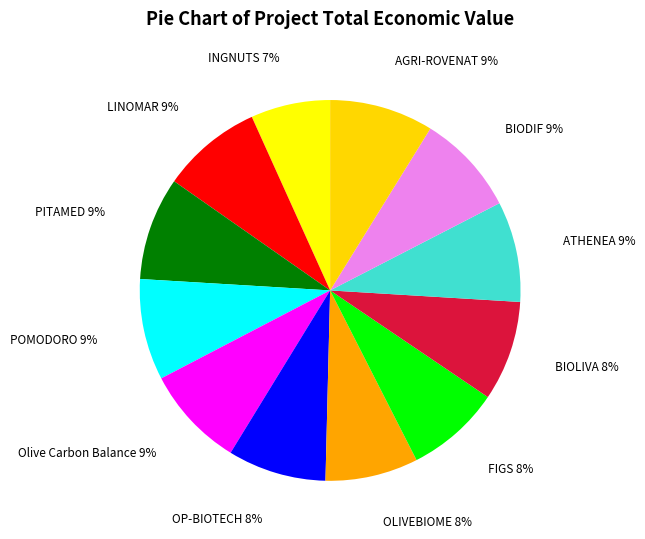

Does FIGS account for over 50% of the chart?

No